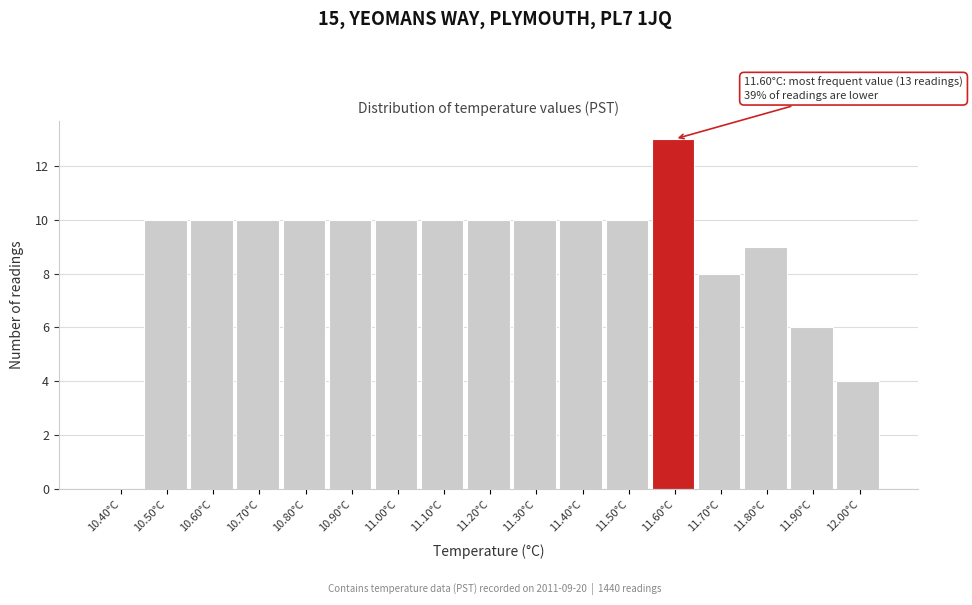

Reading right to left, list all the values displayed in this chart.

12.00°C=4	11.90°C=6	11.80°C=9	11.70°C=8	11.60°C=13	11.50°C=10	11.40°C=10	11.30°C=10	11.20°C=10	11.10°C=10	11.00°C=10	10.90°C=10	10.80°C=10	10.70°C=10	10.60°C=10	10.50°C=10	10.40°C=0